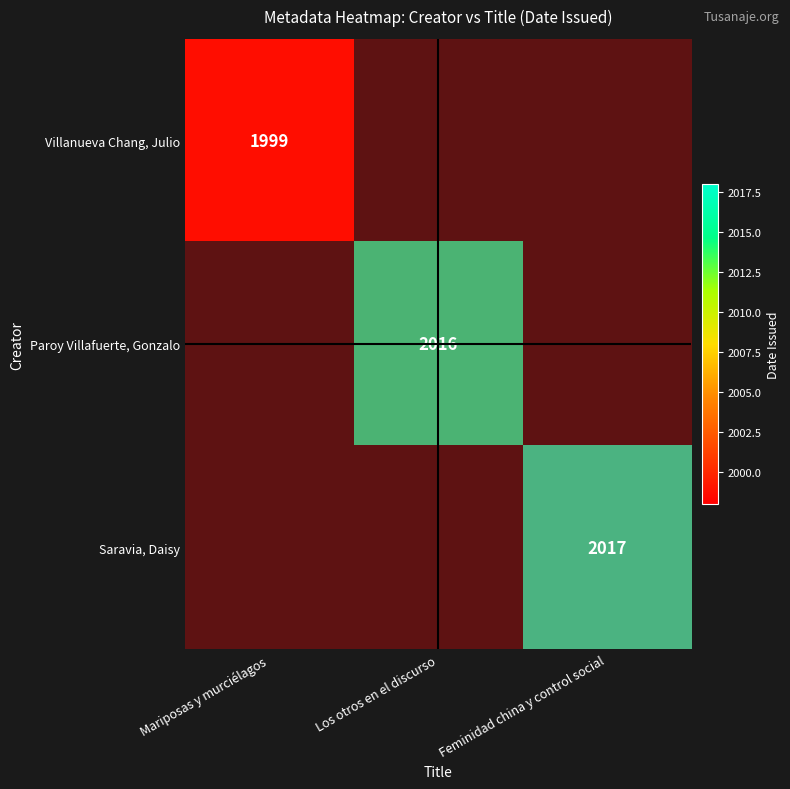

At which category is the sum across all series the highest?

Feminidad china y control social